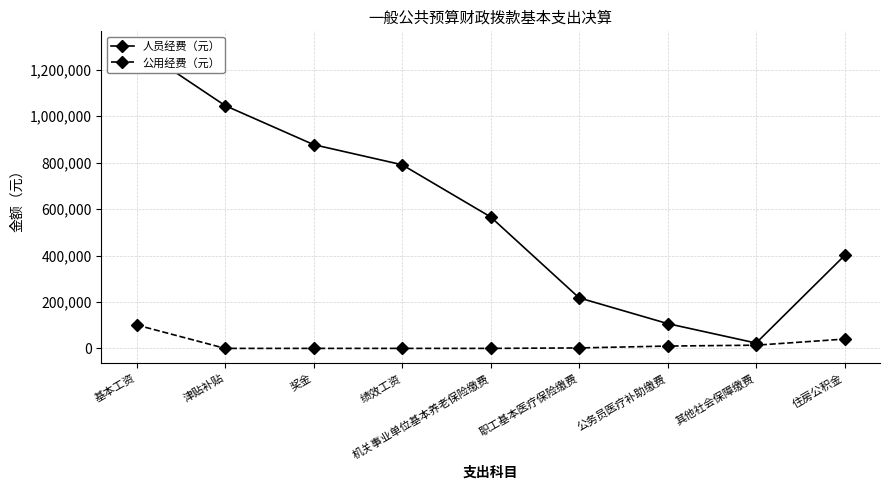

At which label is 人员经费（元） closest to 661658?

机关事业单位基本养老保险缴费